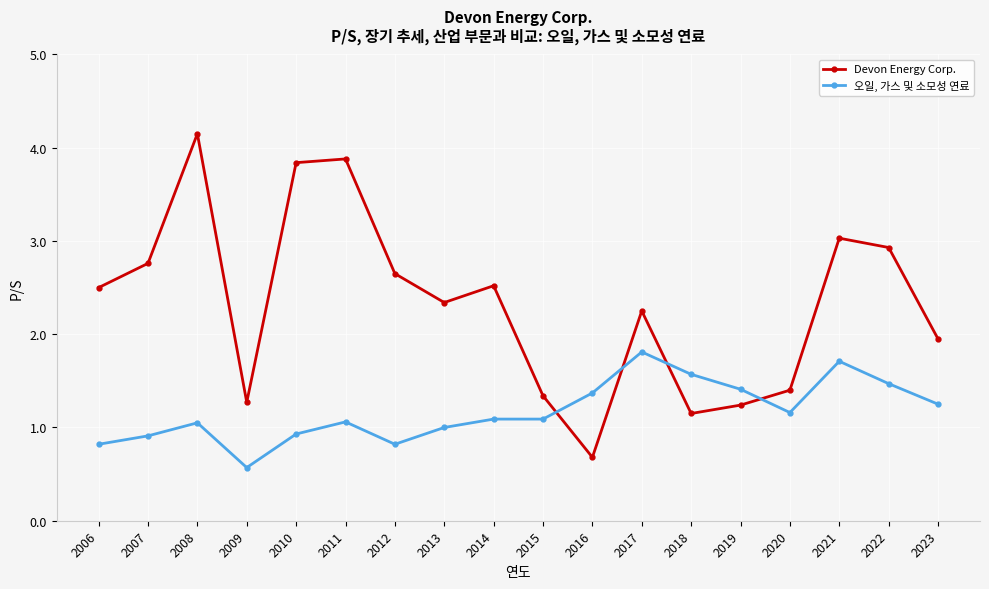

What is the greatest value displayed?

4.2